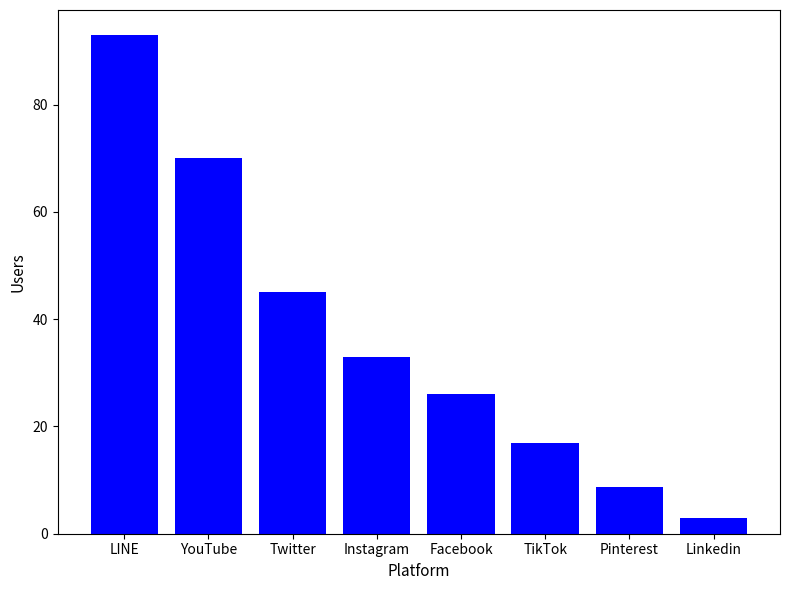

What is the change in value from Facebook to TikTok?

-9.0